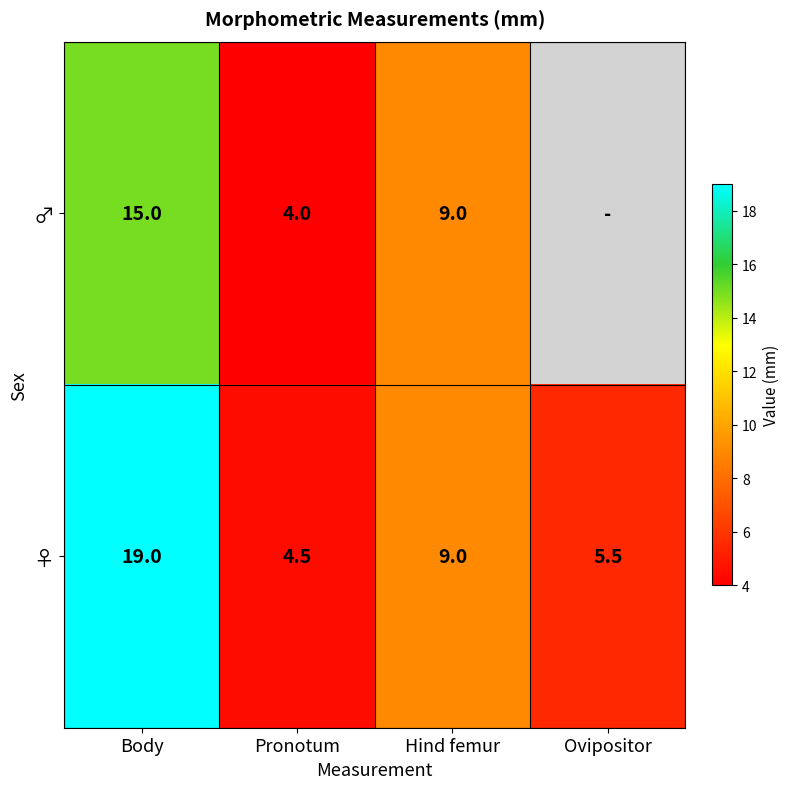

Between Body and Hind femur, which series saw the biggest shift?

♀